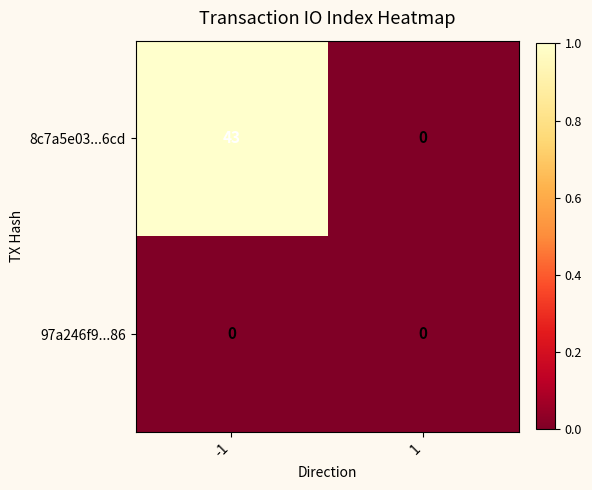

Reading right to left, what are all the values shown in this chart?

8c7a5e03...6cd: 0	43
97a246f9...86: 0	0